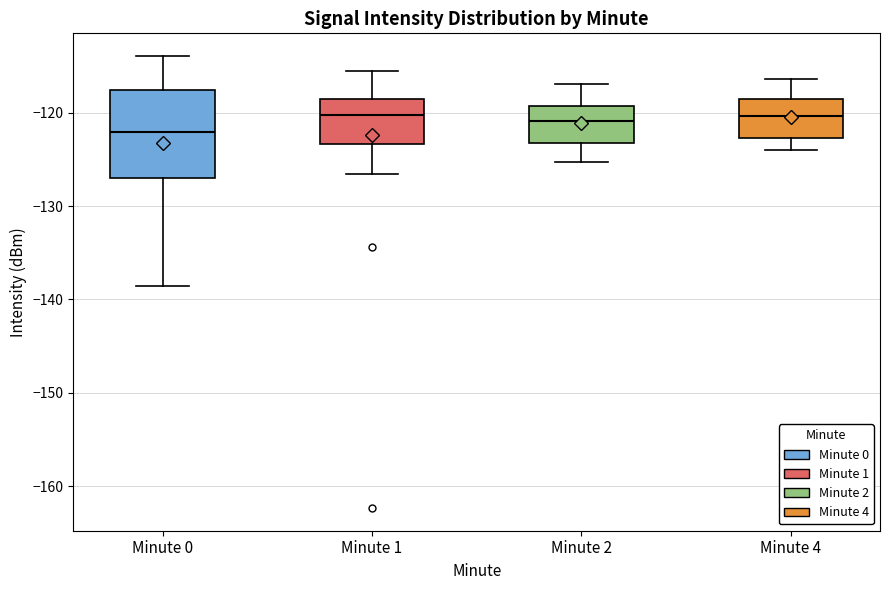

Which box is the tallest, from its lower edge to its upper edge?

Minute 0